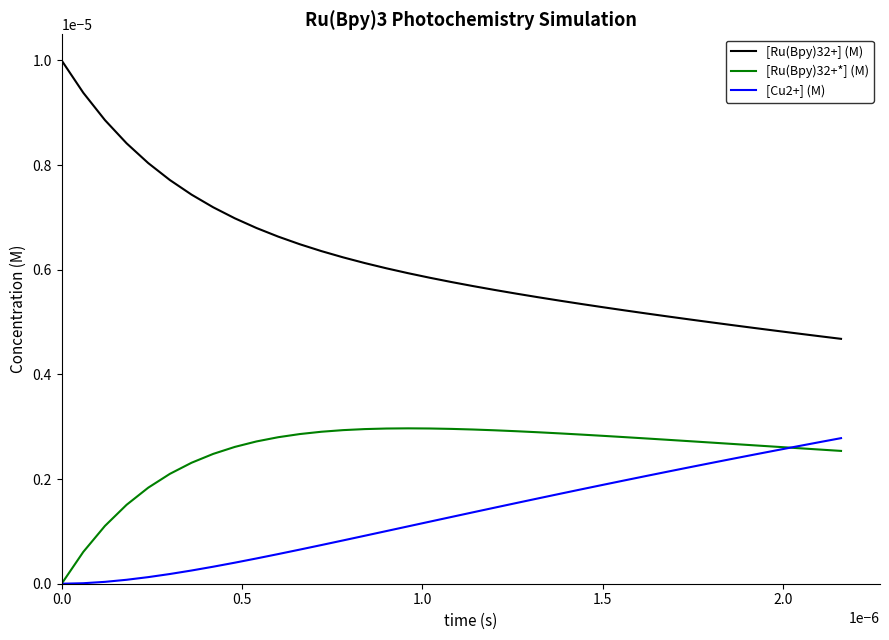

Rank the series by their average value, from highest to lowest.

[Ru(Bpy)32+] (M), [Ru(Bpy)32+*] (M), [Cu2+] (M)